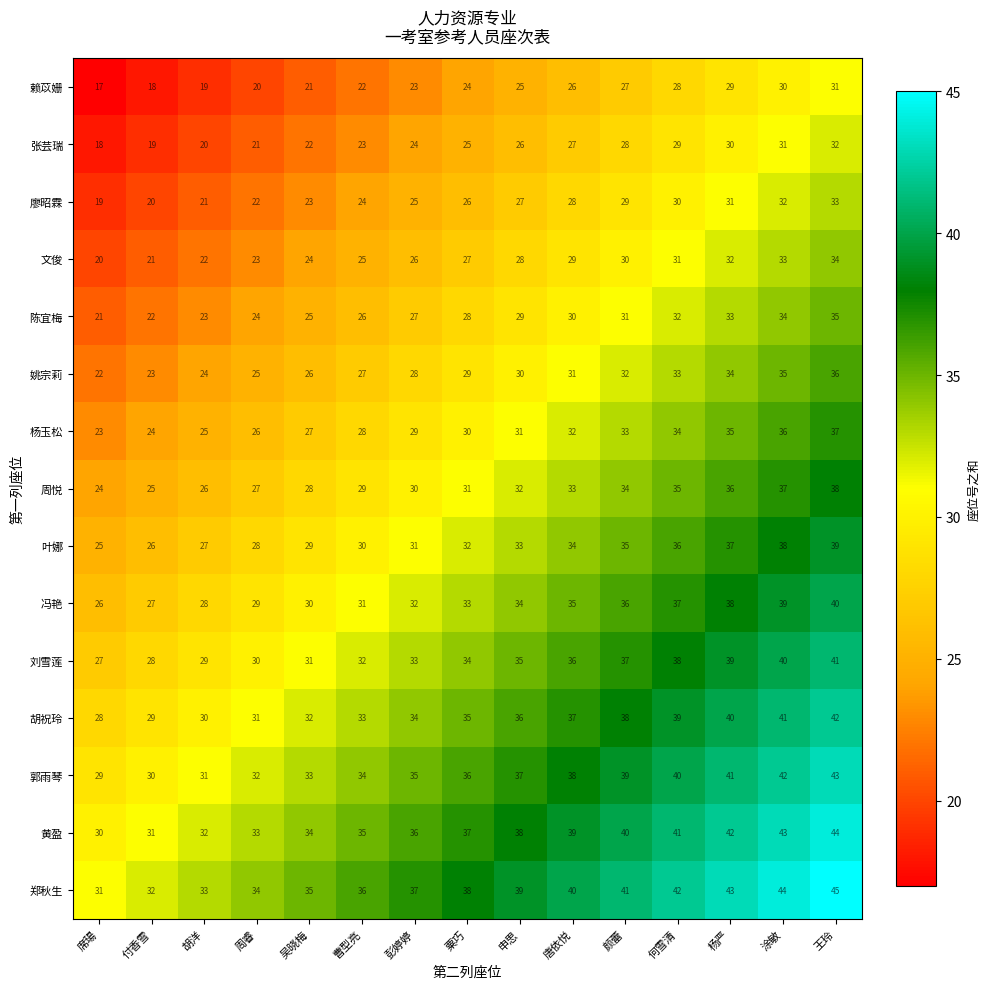

At 申思, list the series in order from smallest to largest.

赖苡姗, 张芸瑞, 廖昭霖, 文俊, 陈宜梅, 姚宗莉, 杨玉松, 周悦, 叶娜, 冯艳, 刘雪莲, 胡祝玲, 郭雨琴, 黄盈, 郑秋生